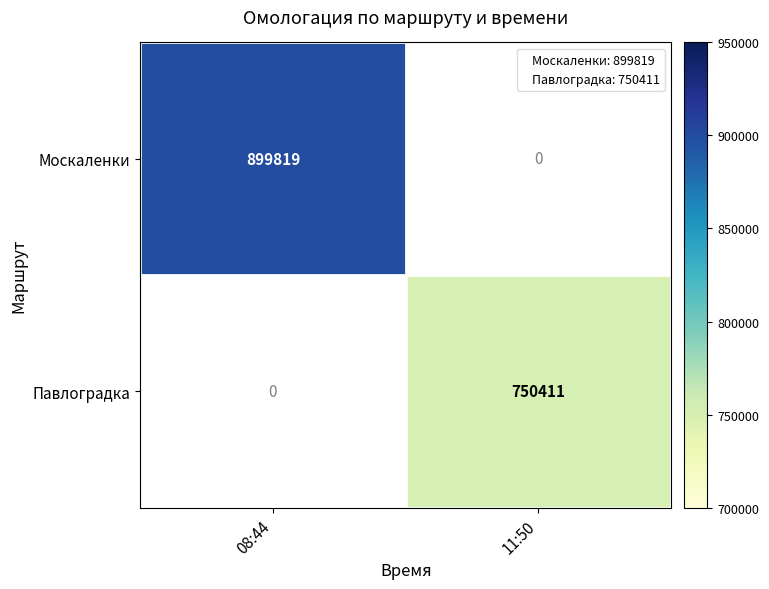

The value of Павлоградка at 11:50 is 750411. True or false?

True